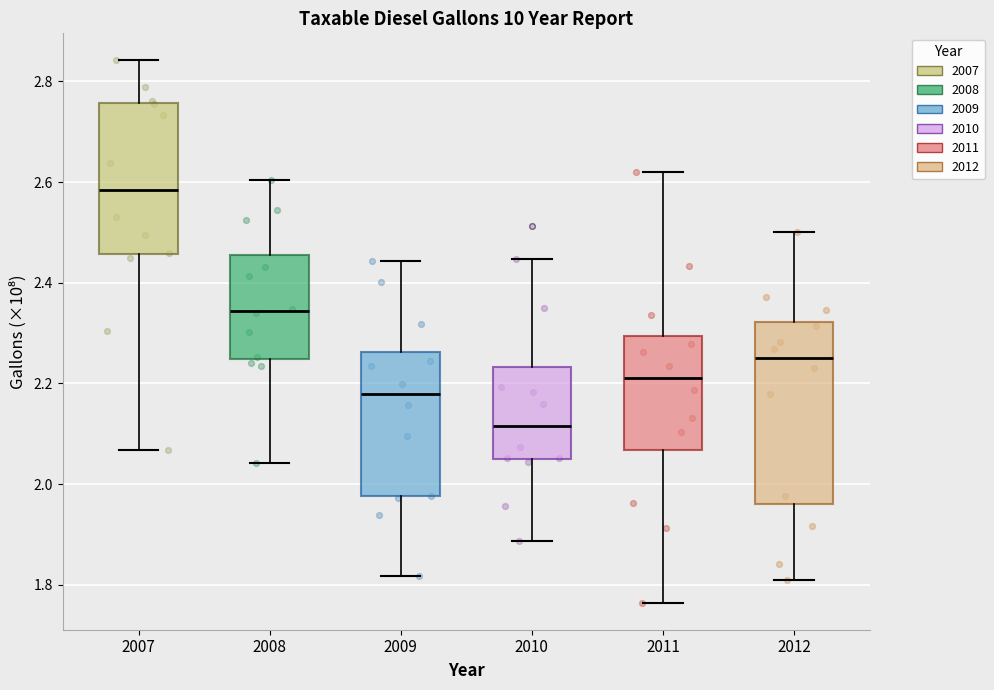

Where does the lower whisker of the box at x = 2009 end on the y-axis? The values are not printed on the chart, so give them approximately, as read against the axis.

1.82